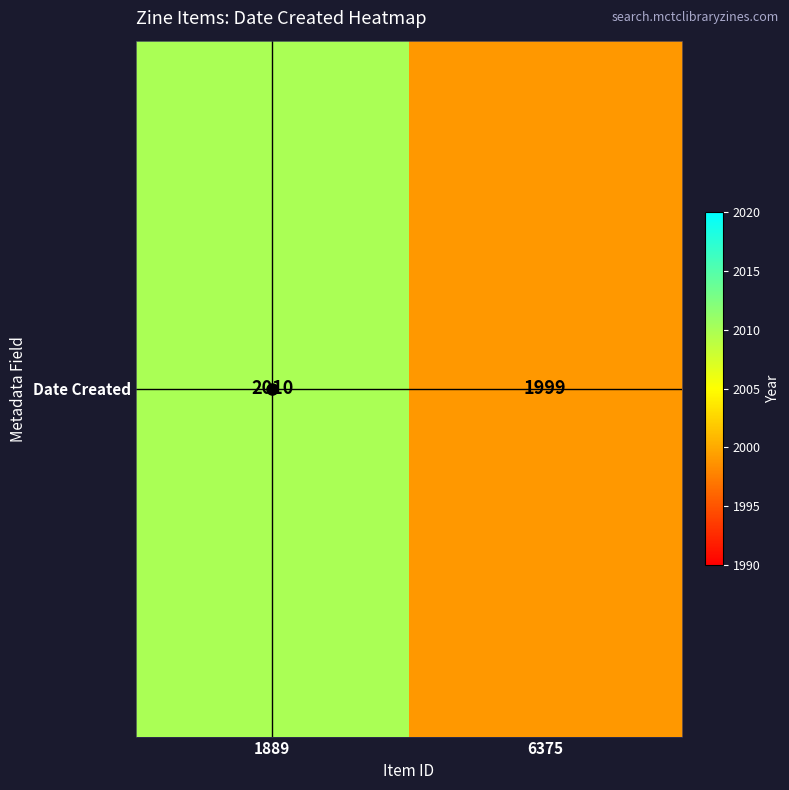

Rank the categories by value from lowest to highest.

6375, 1889